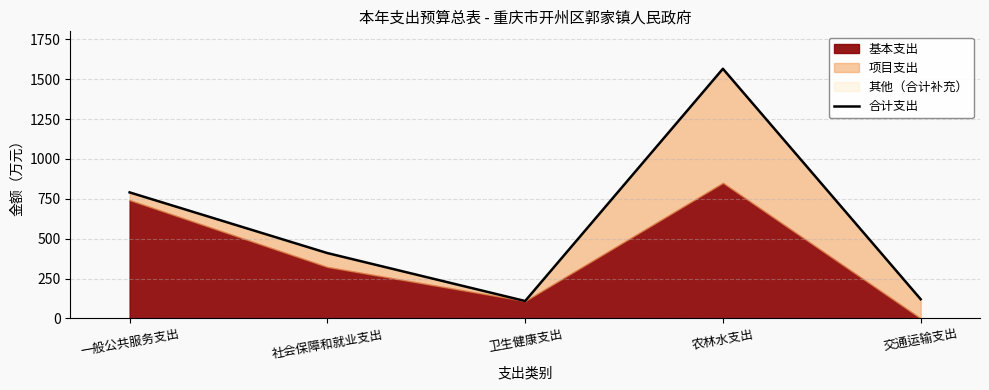

What is the difference between the second highest and second lowest values?

670.0